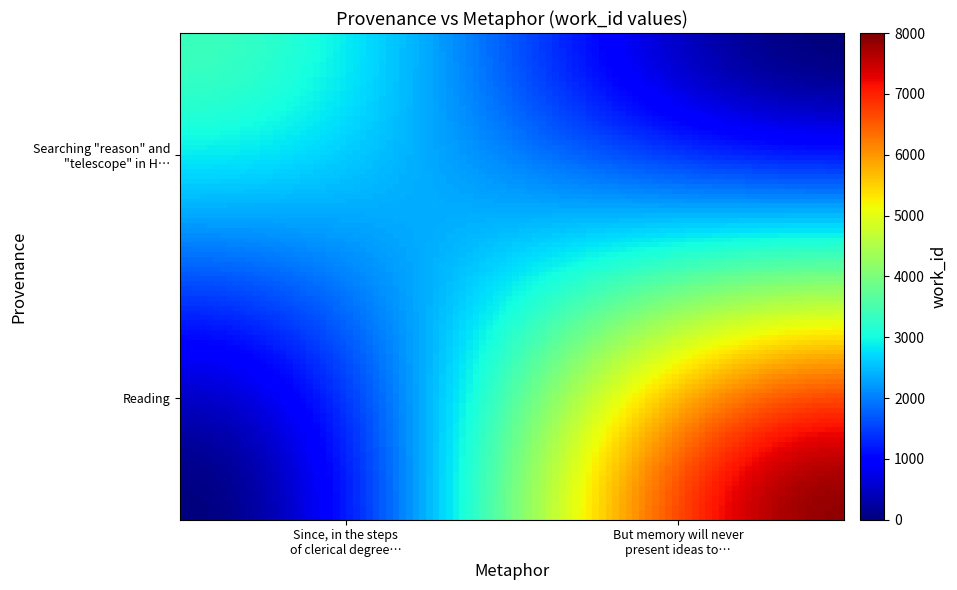

How many distinct data groups are displayed?

2